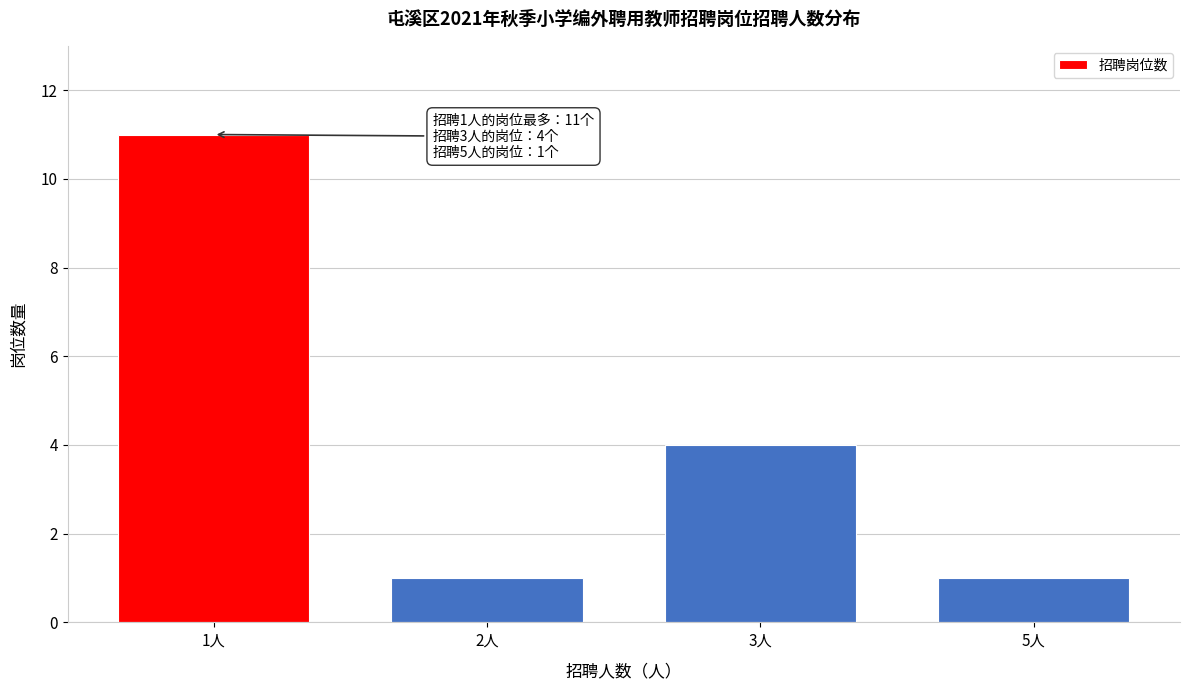

Reading left to right, list all the values displayed in this chart.

11	1	4	1